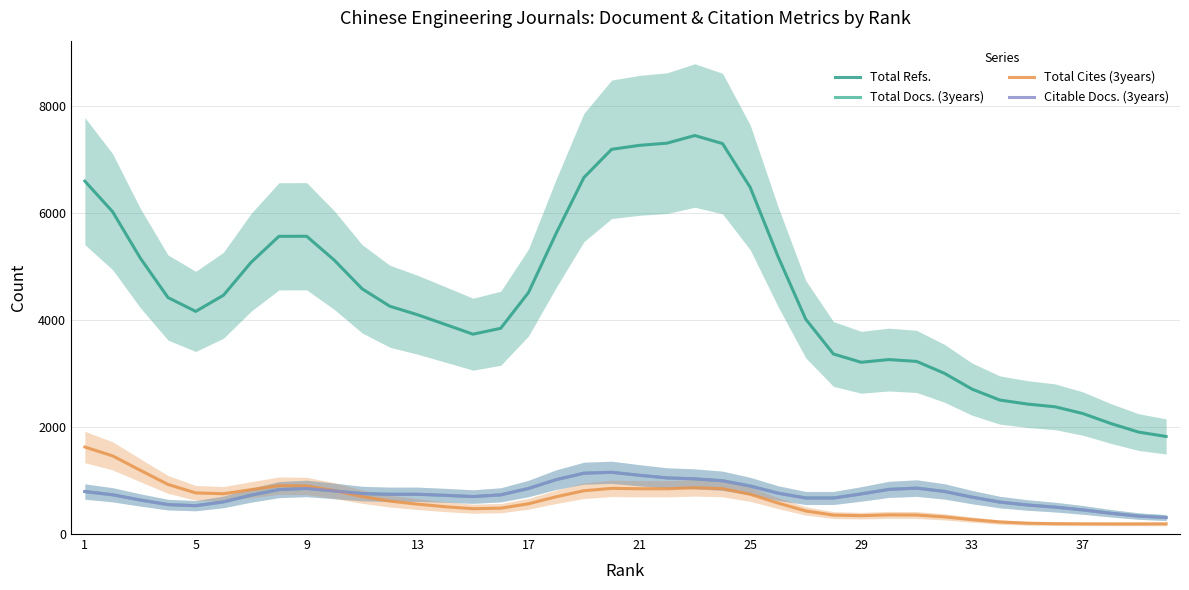

At how many categories does at least one series exceed 658?

40